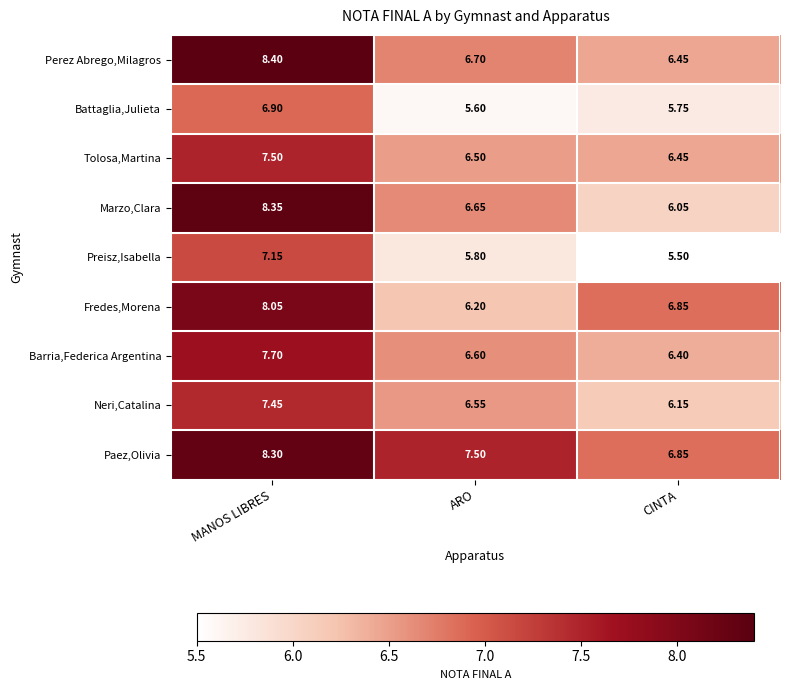

Which series has the widest spread of values?

Marzo,Clara